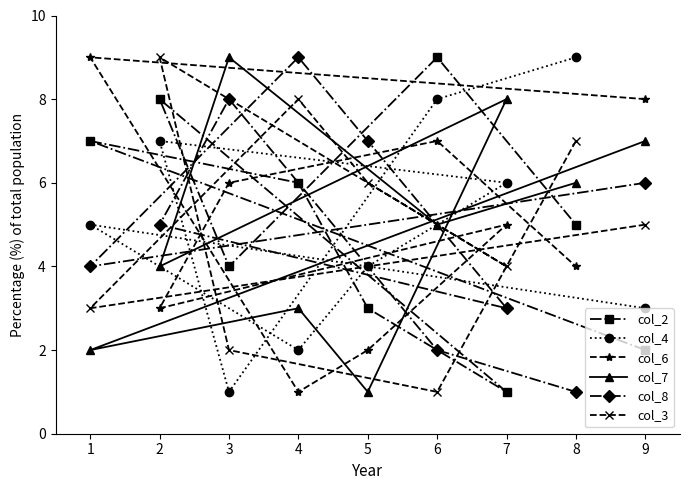

How many col_2 values are between 3 and 7?

5